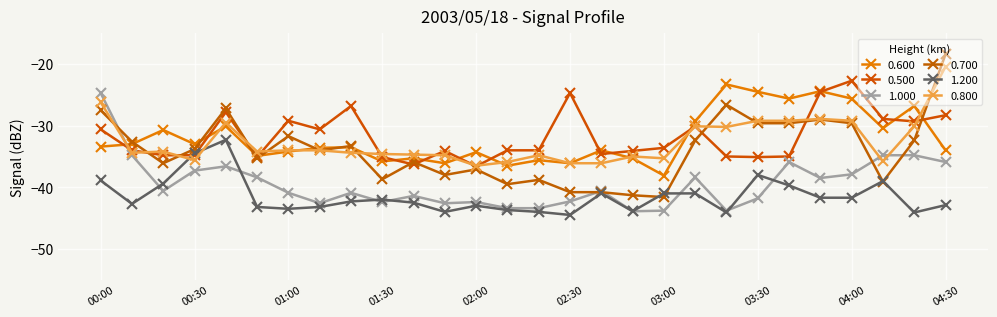

True or false: 0.700 and 0.600 intersect in this chart.

True